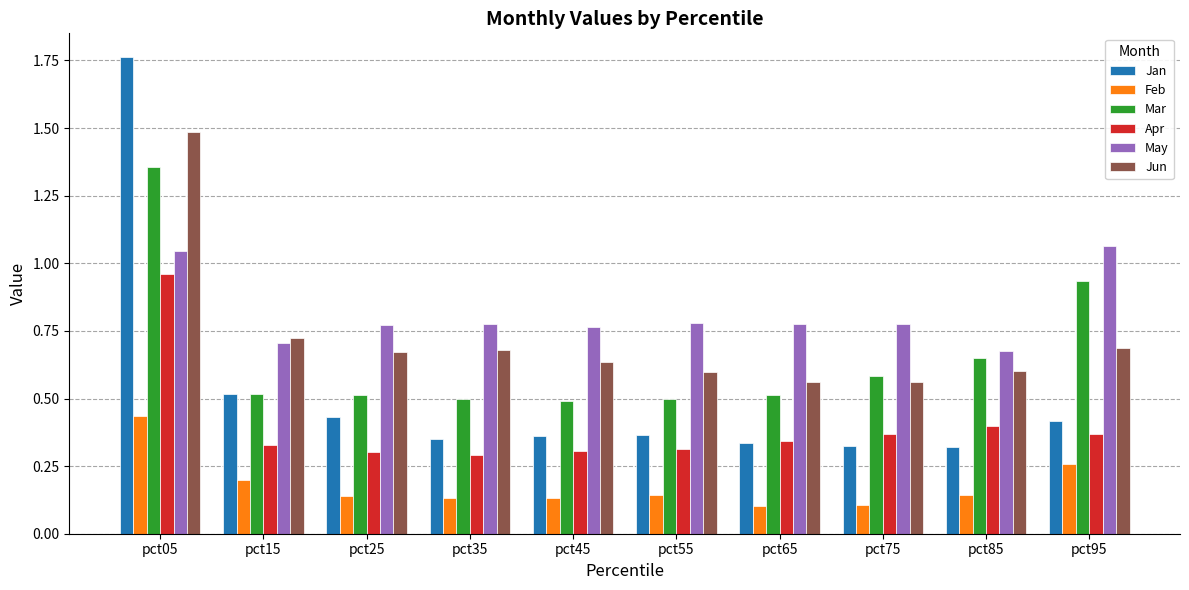

What is the difference between the highest and lowest values at pct85?

0.5